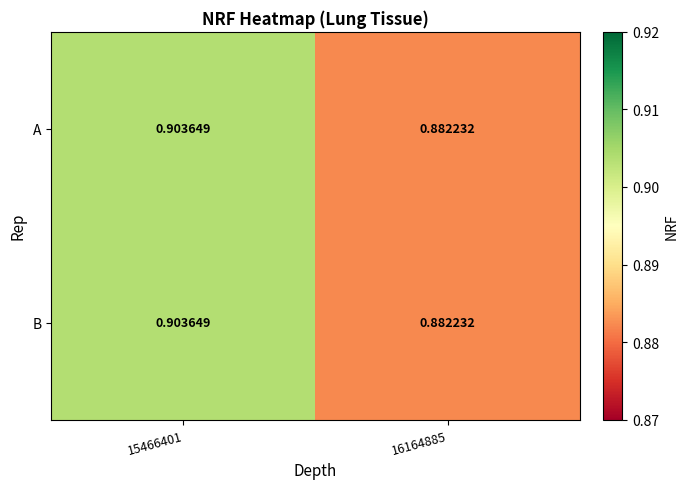

Count the number of data series in this chart.

2